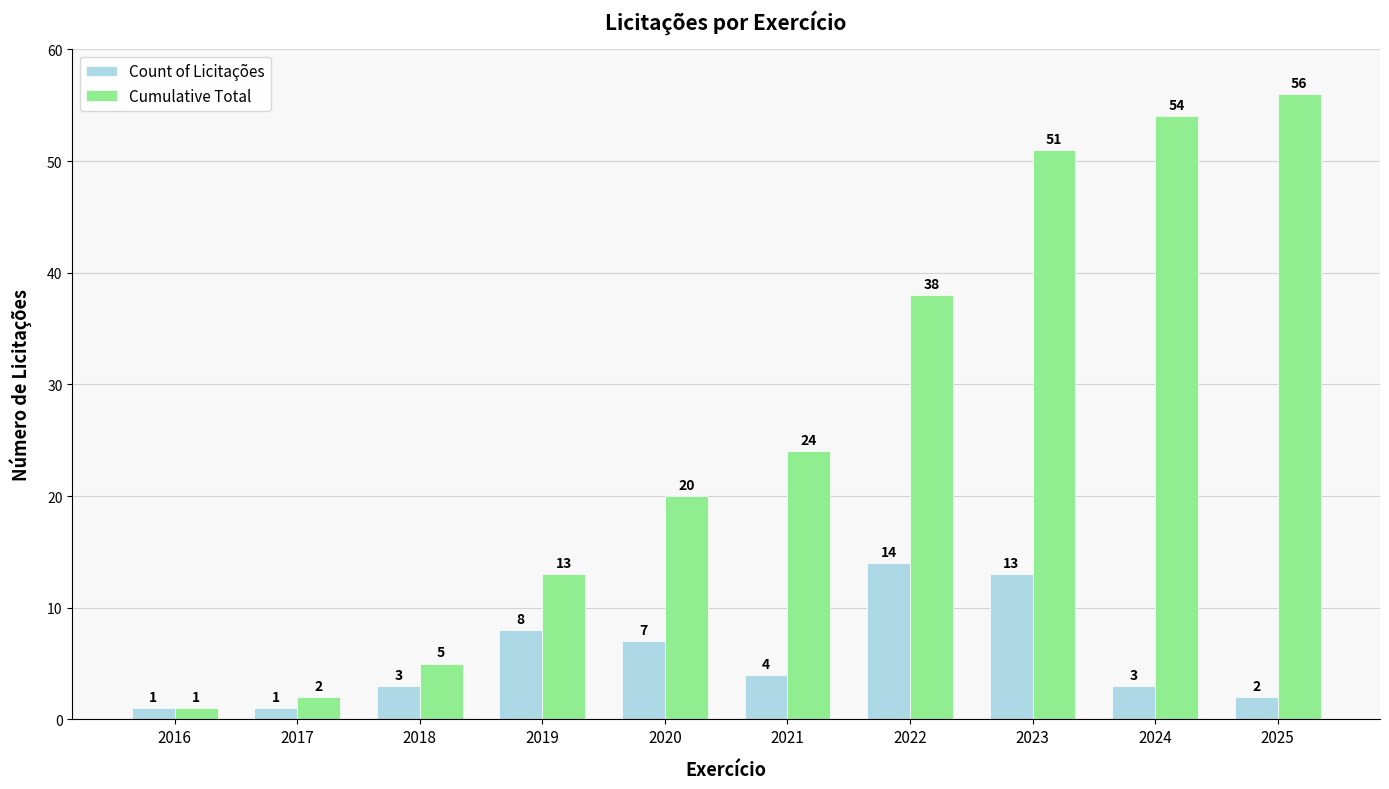

What is the difference between the maximum and minimum values in the Count of Licitações series?

13